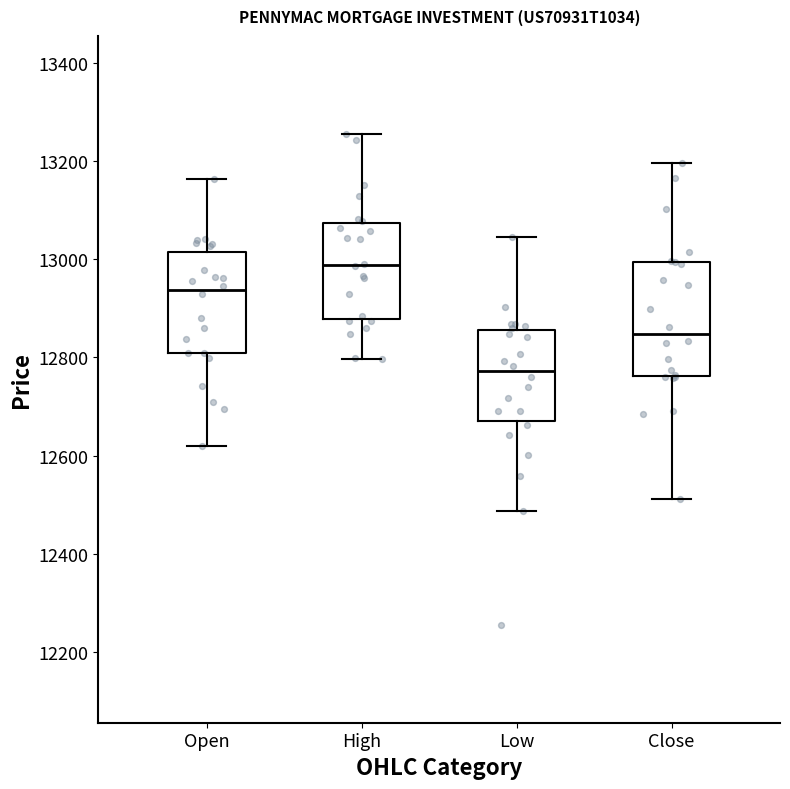

Comparing the boxes themselves (not the whiskers), which one is the tallest?

Close